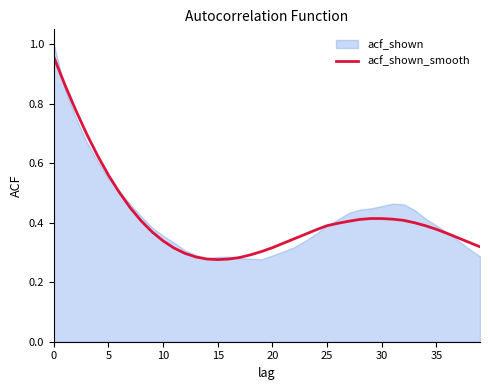

Which label corresponds to the smallest value in the chart?

15